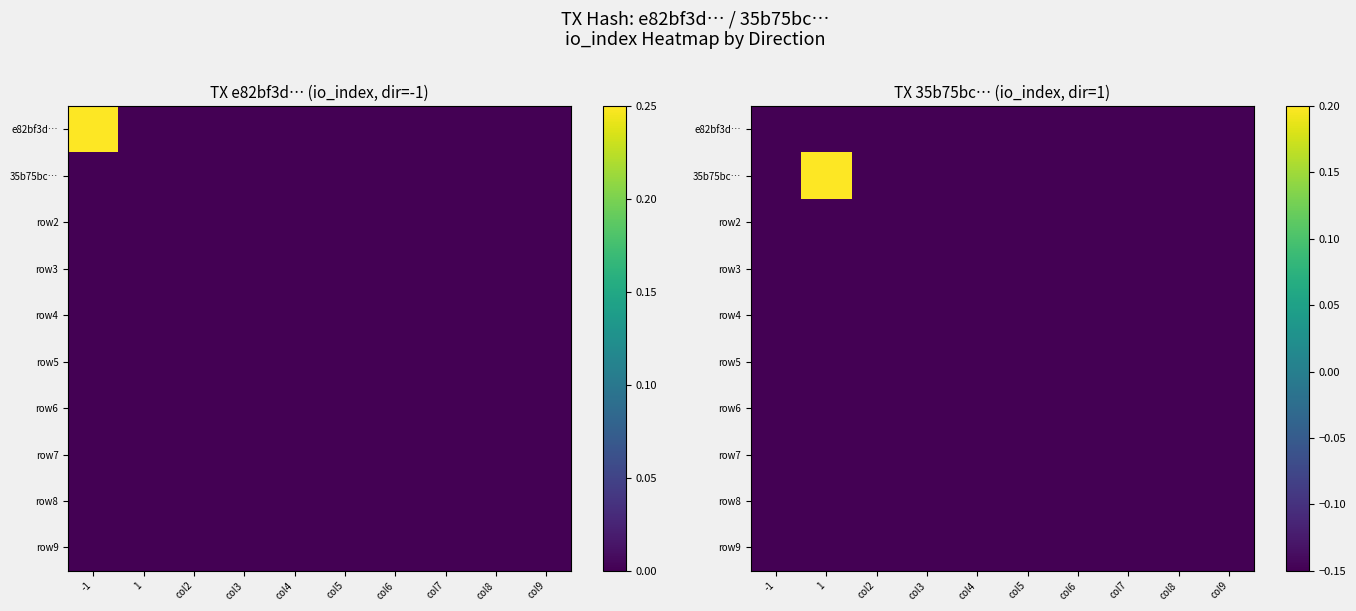

The row7 series shows -0.2 at col6. True or false?

False